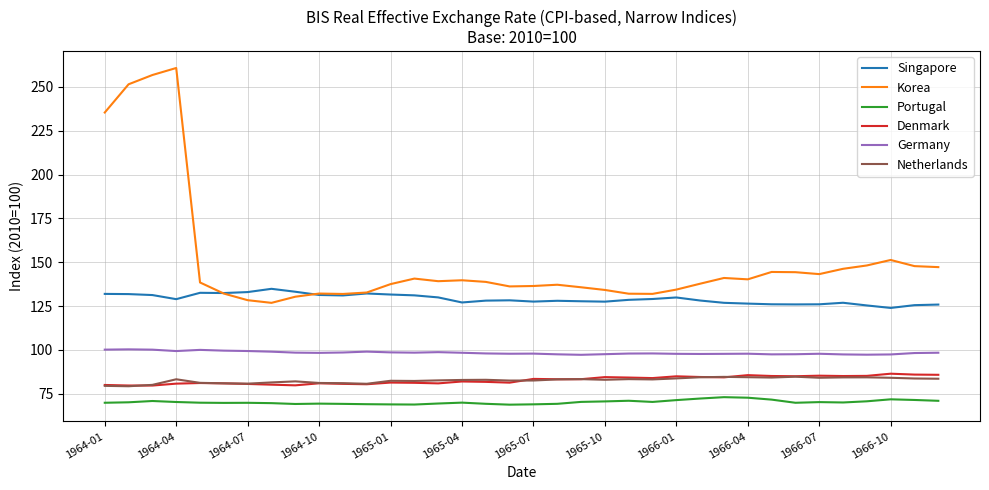

Which series has the largest range (max minus min)?

Korea